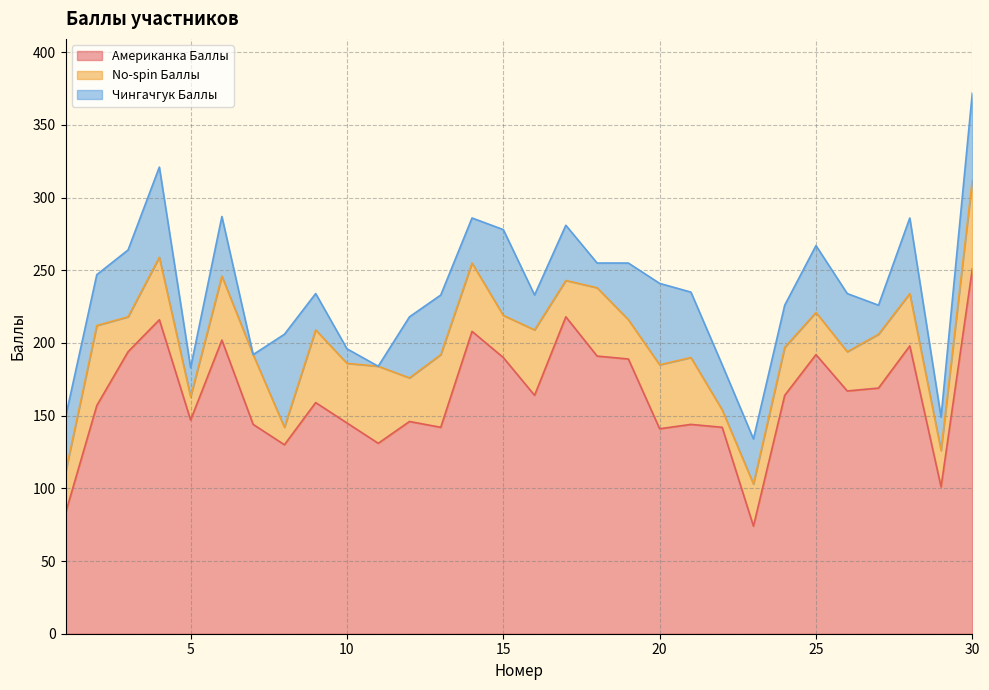

Where does the Чингачгук Баллы series first go above 38?

3